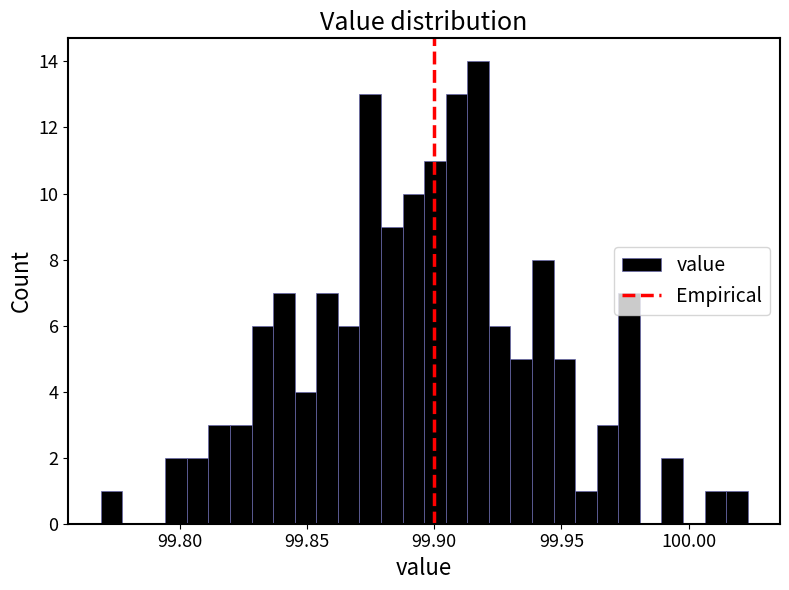

Read against the x-axis, roughly where is the centre of the tallest bar?

99.915